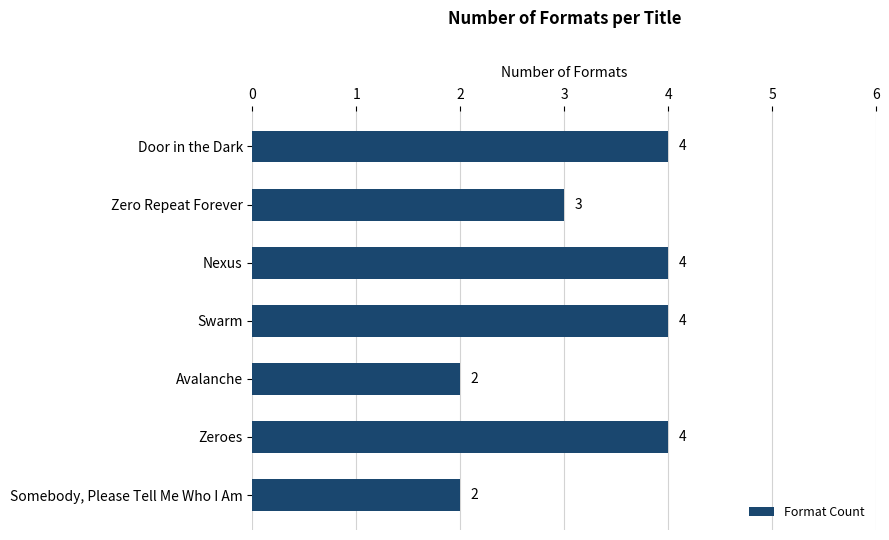

What is the sum of the values at Avalanche and Somebody, Please Tell Me Who I Am?

4